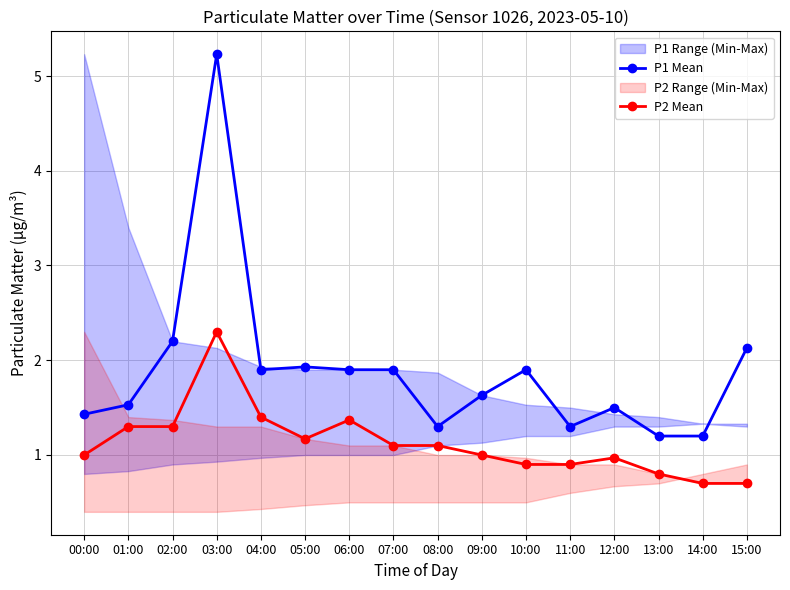

What is the sum of all P2 Mean values?

18.0